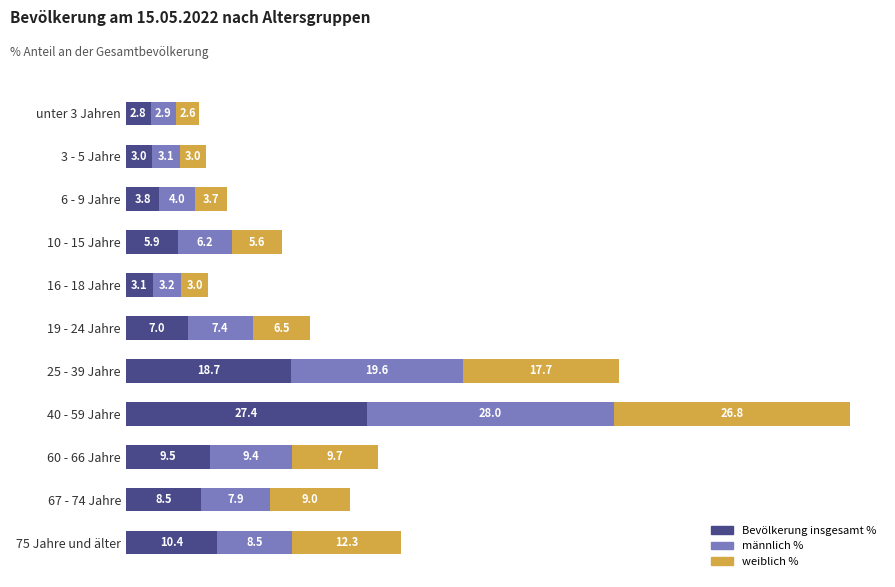

What value does the Bevölkerung insgesamt % series have at unter 3 Jahren?

2.8